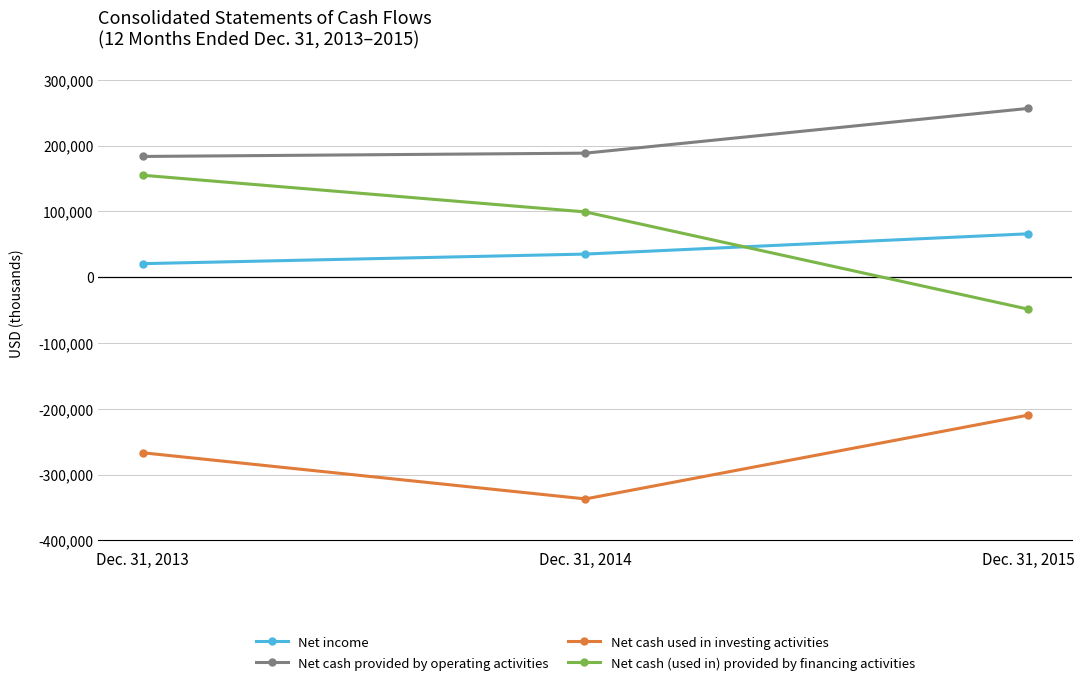

Reading right to left, extract all data points from this chart.

Net income: 65981	35194	20647
Net cash provided by operating activities: 256553	188553	183557
Net cash used in investing activities: -209562	-336881	-266740
Net cash (used in) provided by financing activities: -48520	99248	154988